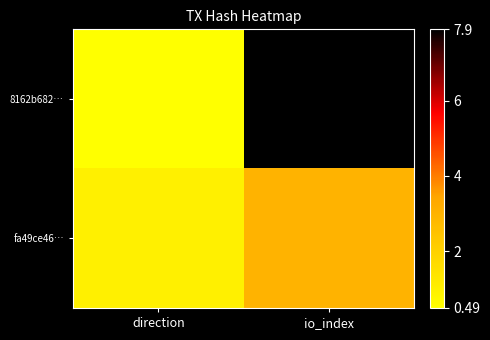

What is the difference between the highest and lowest values at io_index?

22